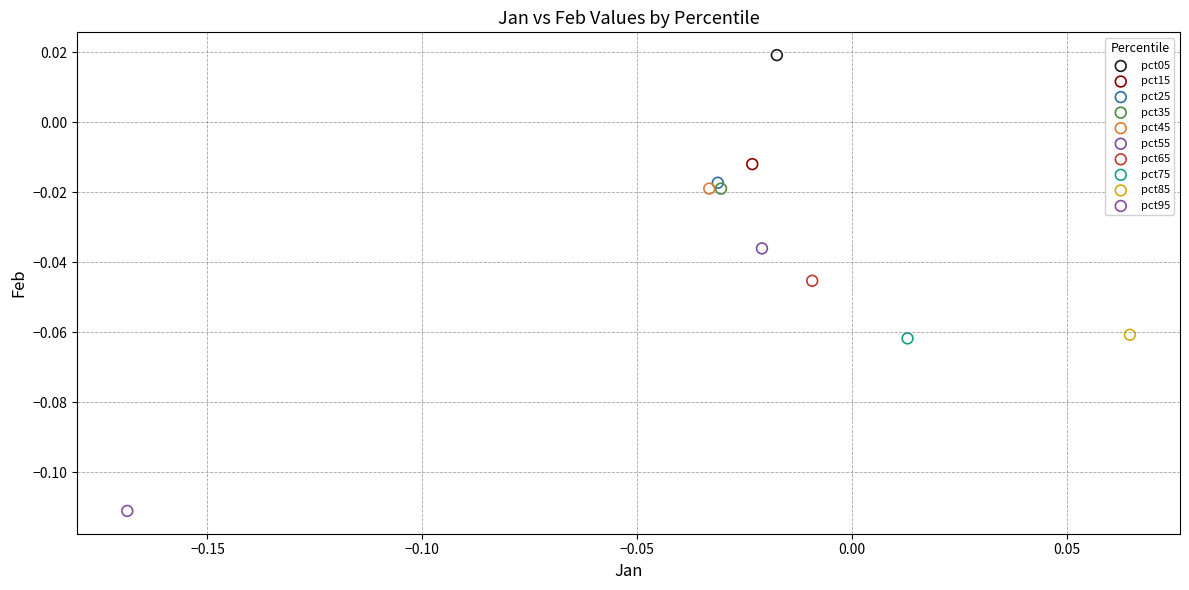

What are all the series names shown in the legend?

pct05, pct15, pct25, pct35, pct45, pct55, pct65, pct75, pct85, pct95